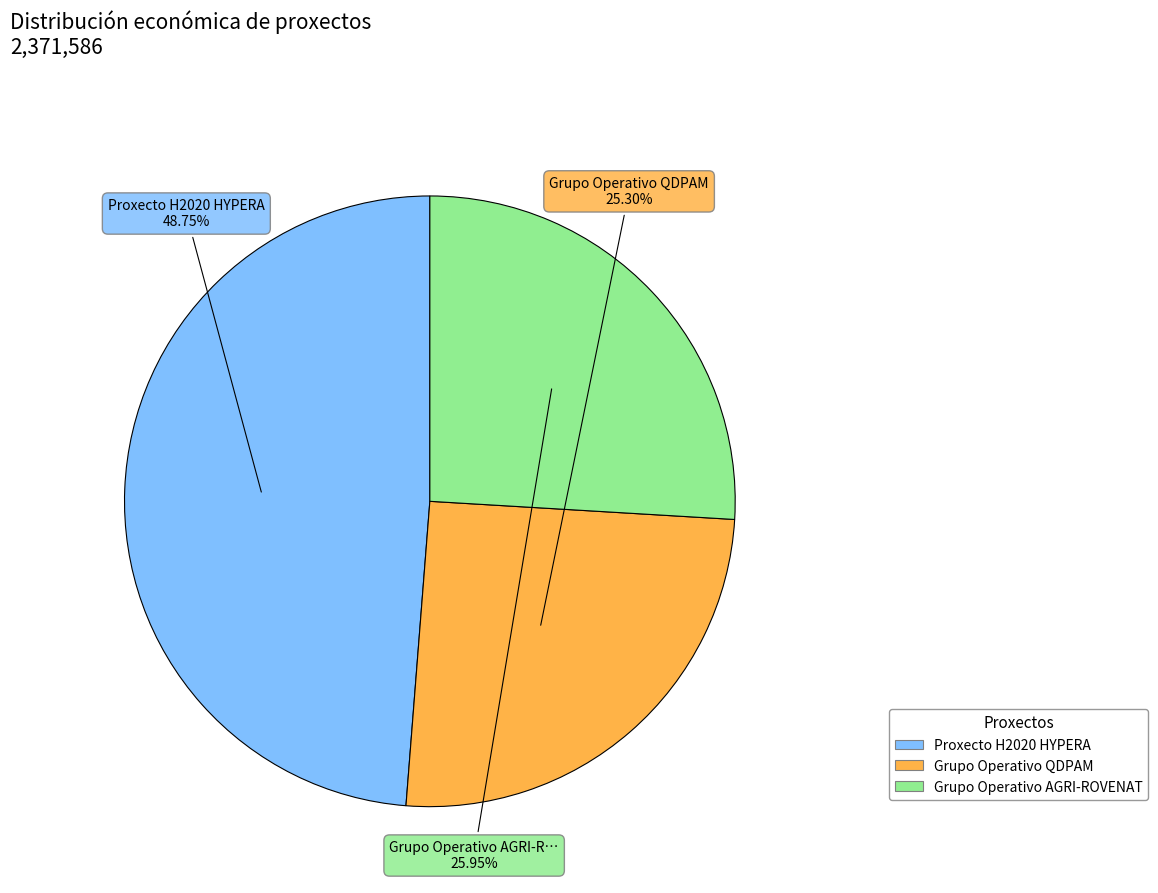

What is the smallest slice in the pie chart?

Grupo Operativo QDPAM